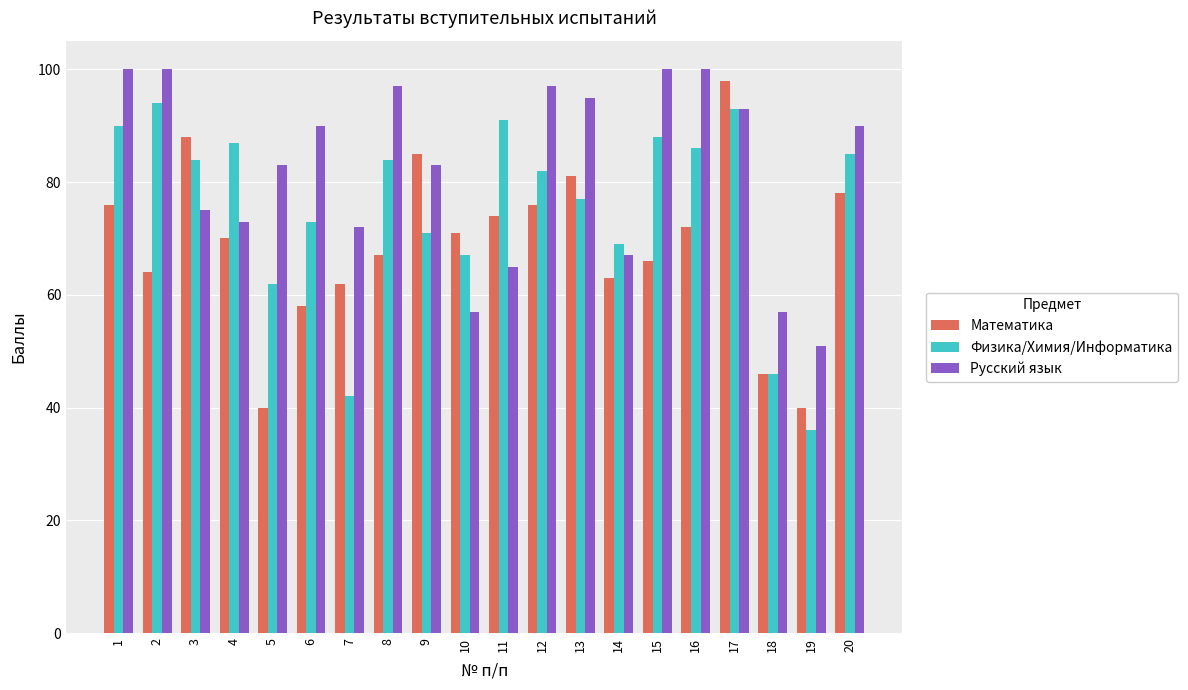

How many data points does each series have?

20